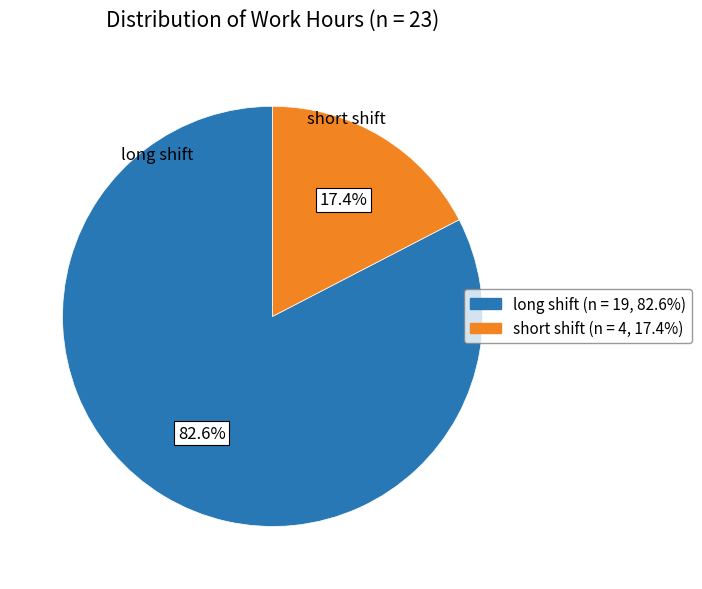

Is there any slice that represents more than half of the pie?

Yes